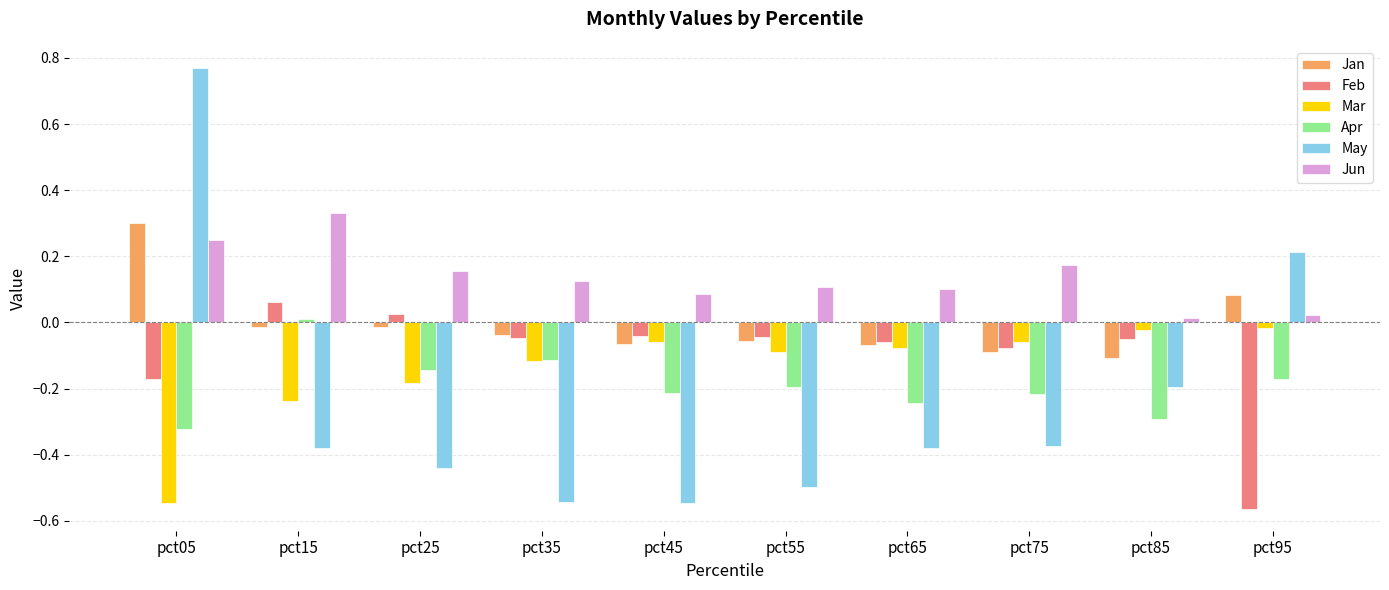

At how many categories does at least one series exceed 0?

10